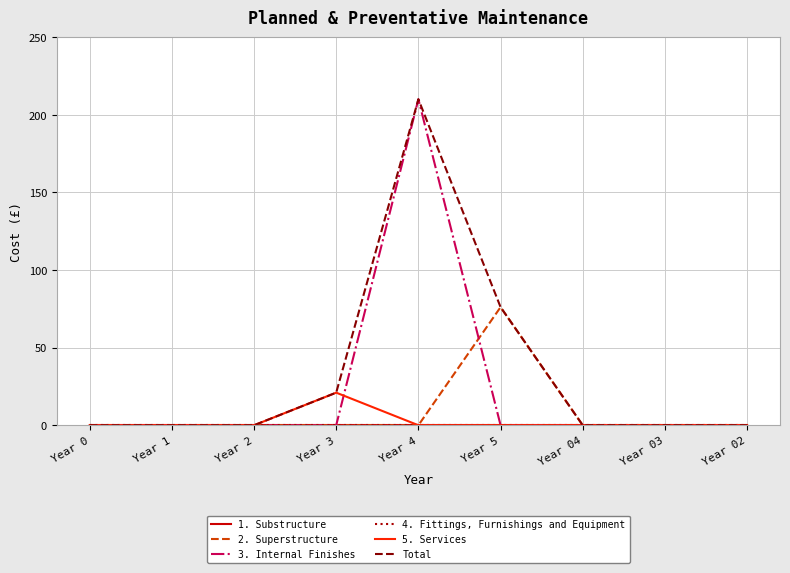

How many interior local peaks does the 5. Services series have?

1